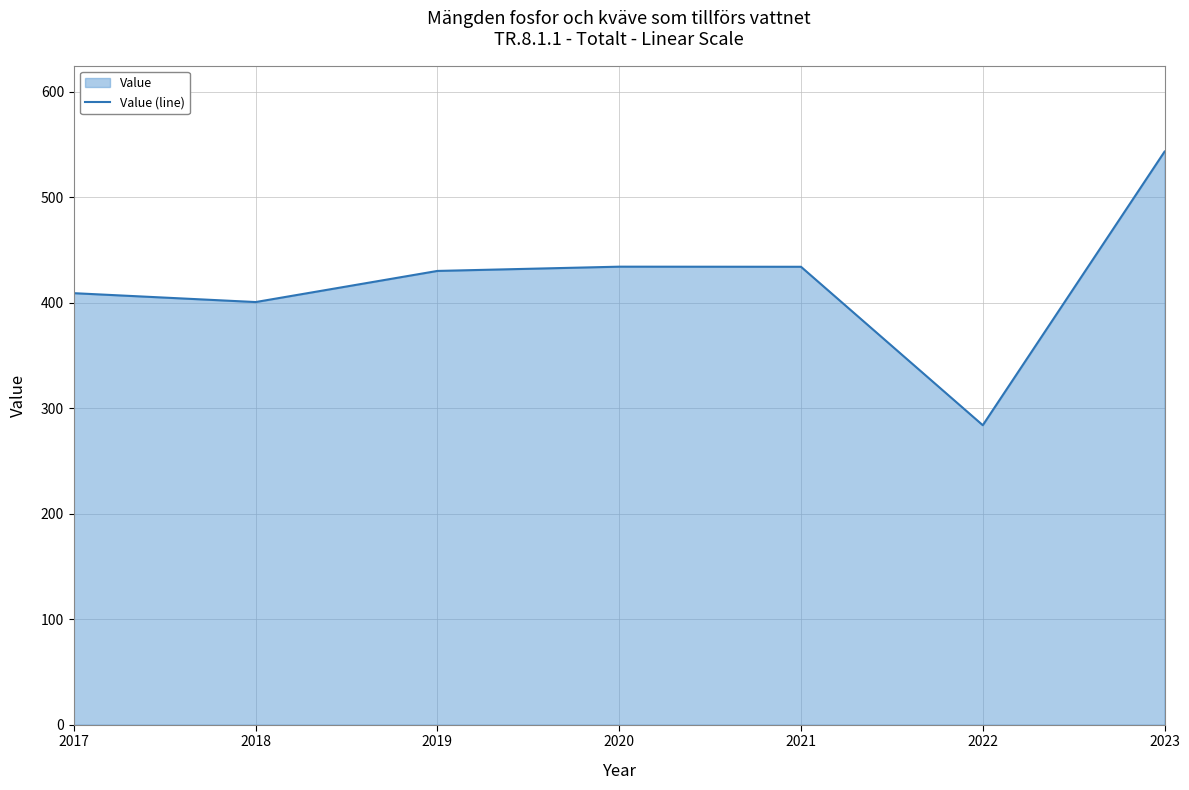

True or false: there are more than 0 points higher than both neighbors.

True